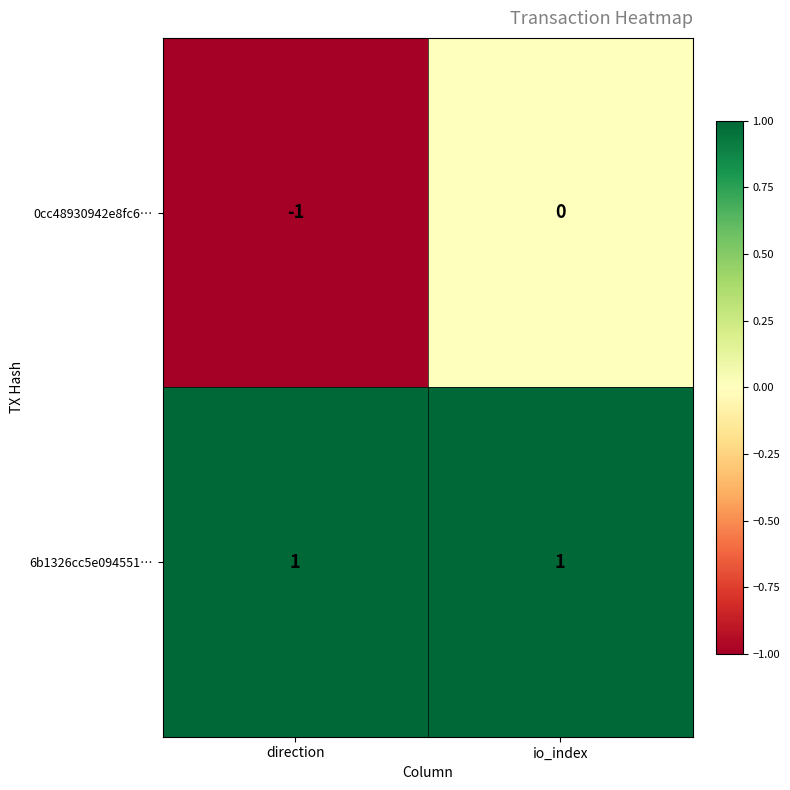

At which label does 0cc48930942e8fc6… reach its peak?

io_index